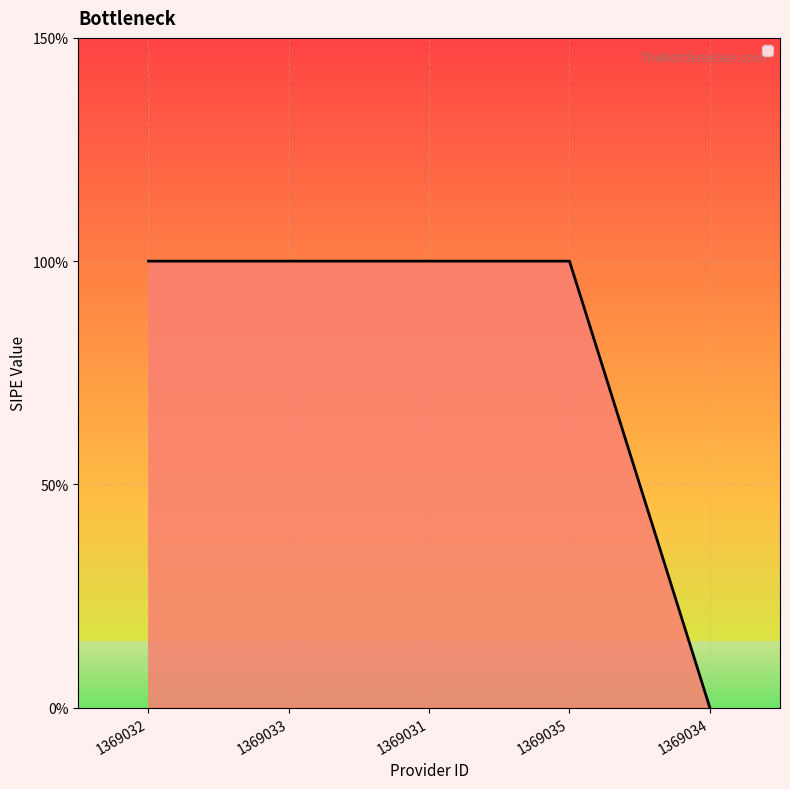

What is the average value?

1